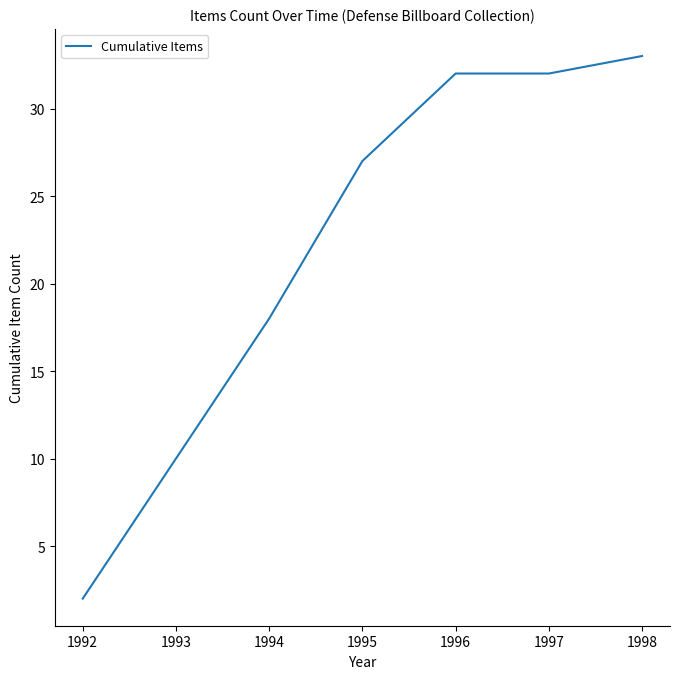

Reading right to left, extract all data points from this chart.

33	32	32	27	18	10	2